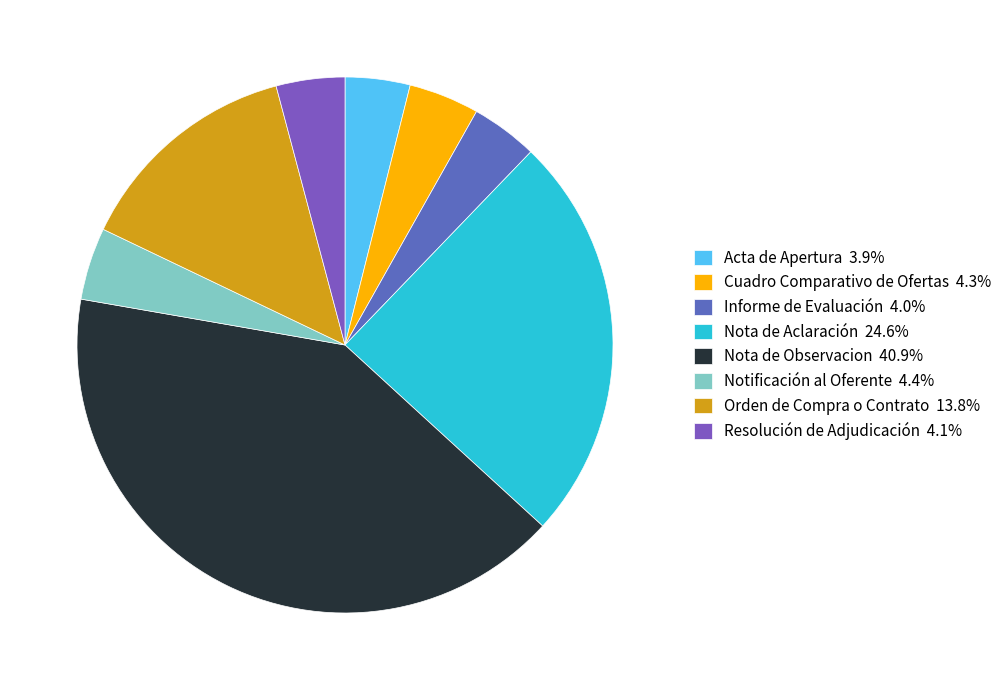

How many segments does this pie chart have?

8